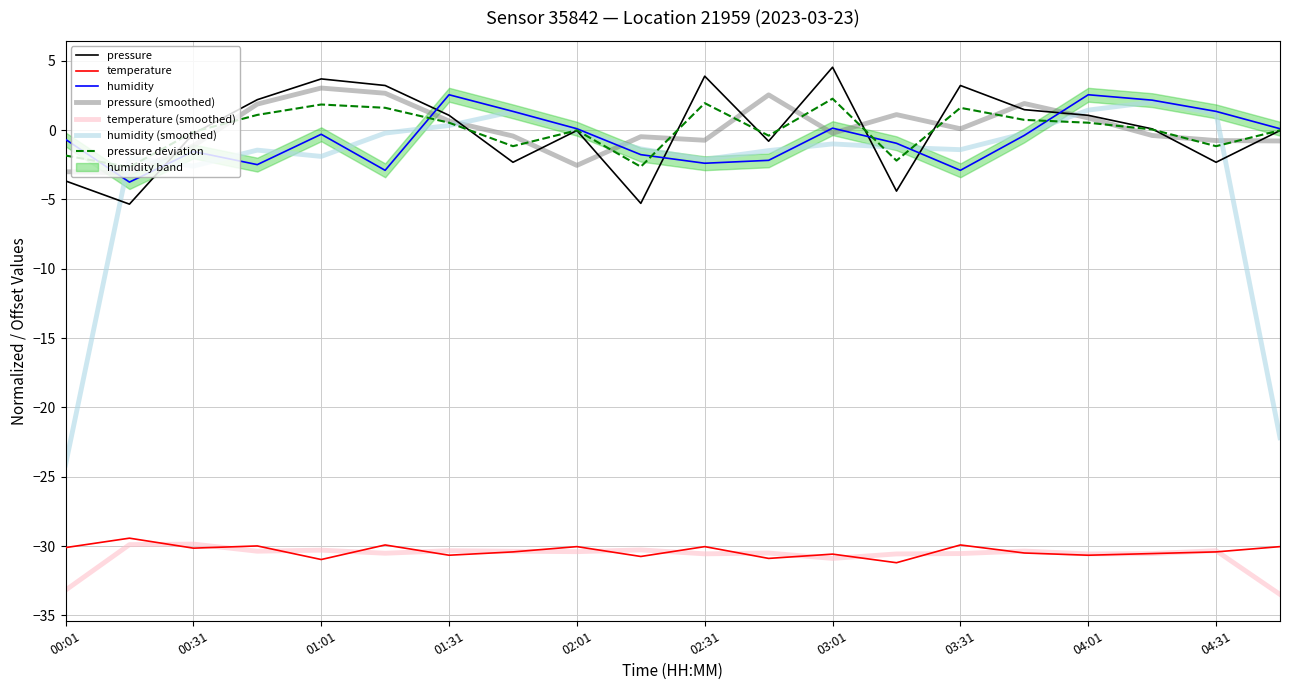

Is it true that humidity equals -1.5 at 00:31?

True